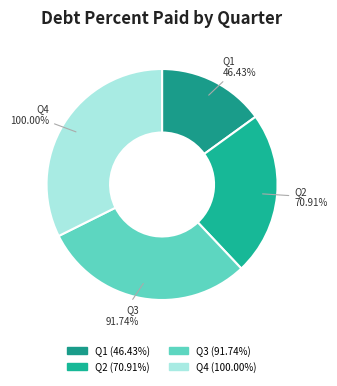

To the nearest percent, what percentage of the pie is Q1?

15%